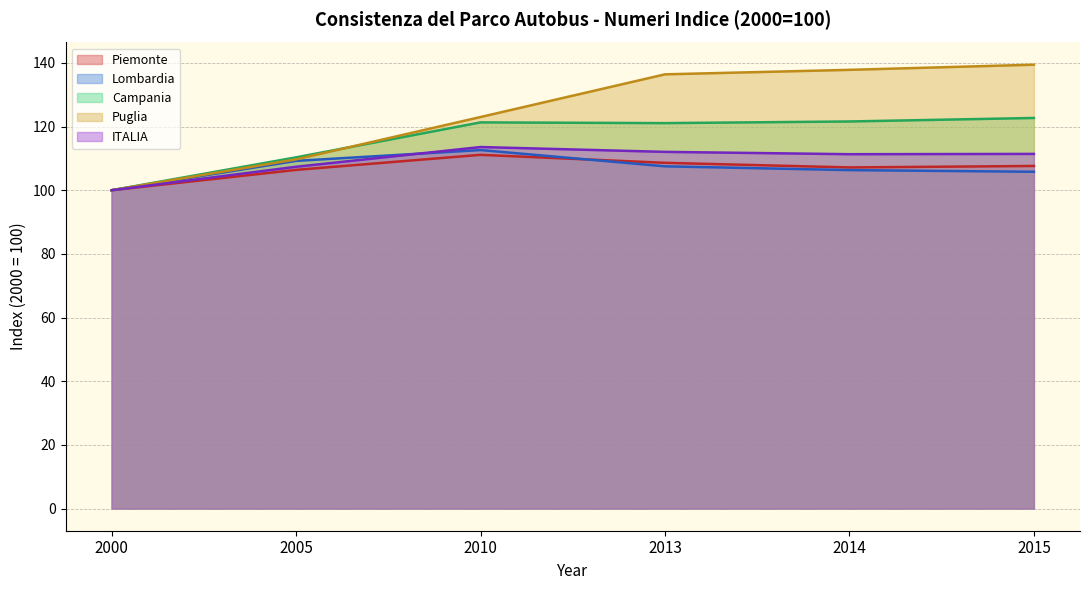

Count the number of categories in the chart.

6